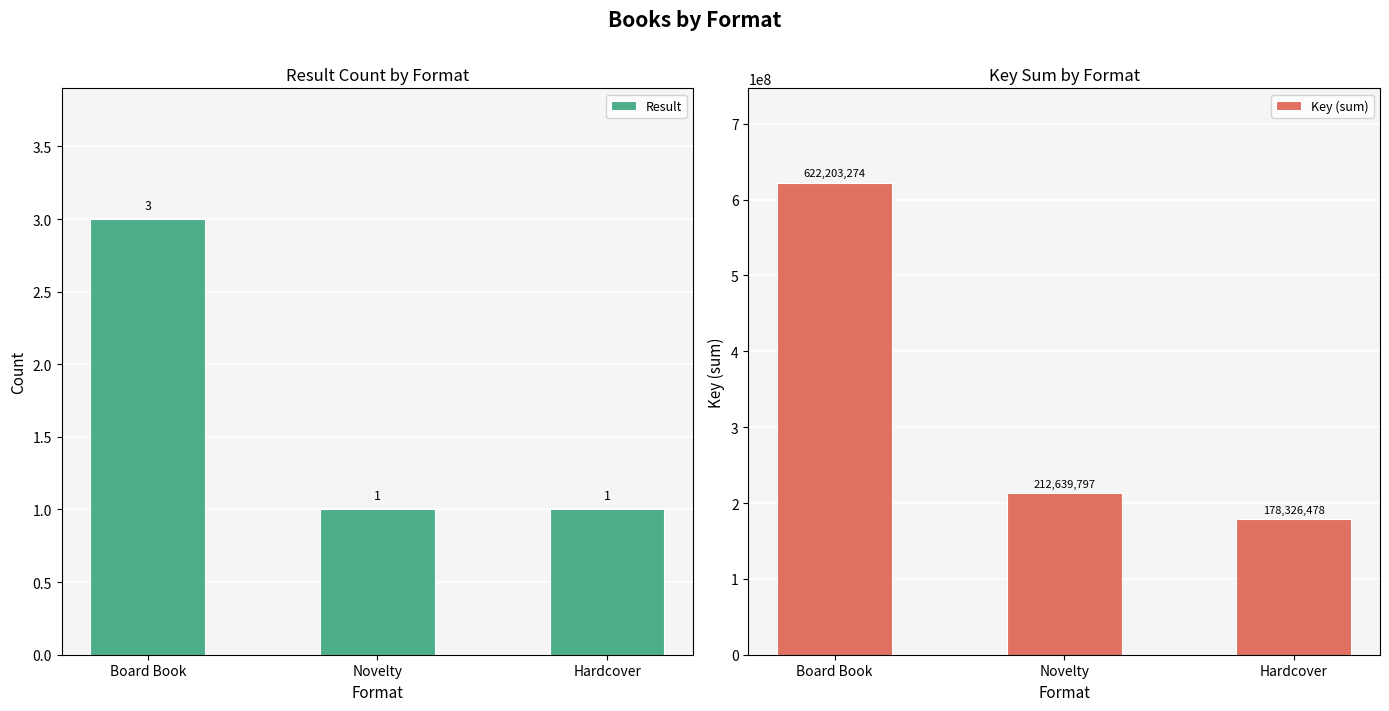

What is the minimum value shown in the chart?

1